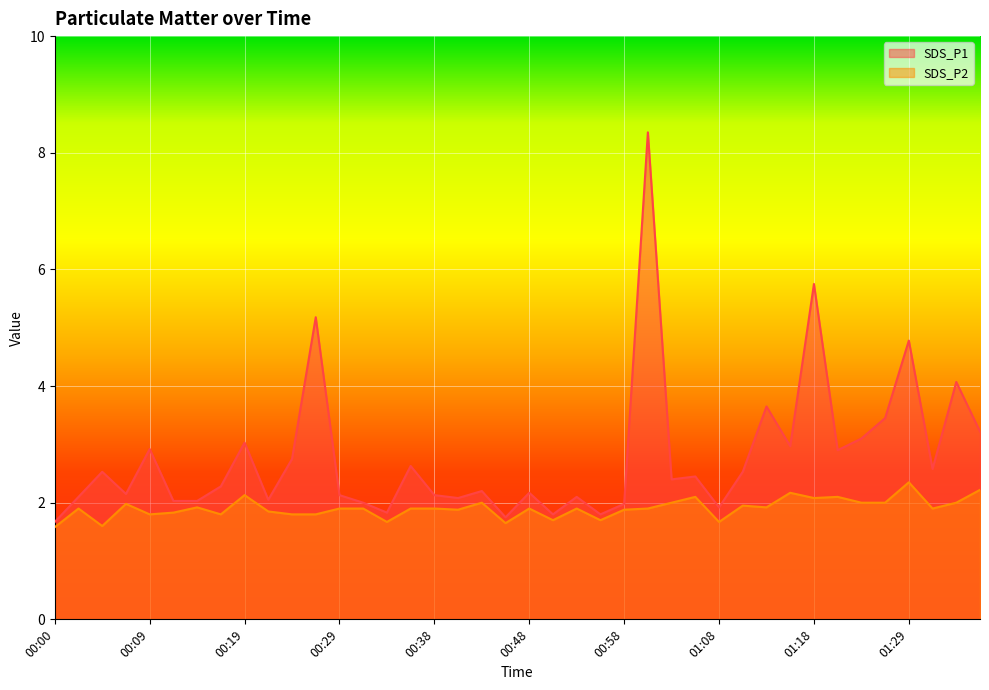

The value of SDS_P2 at 01:10 is 1.9. True or false?

True